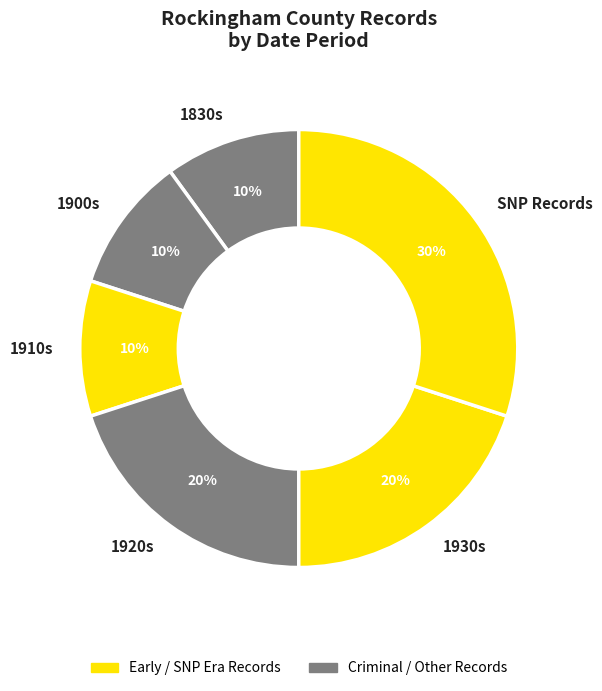

Do 1900s and 1930s together represent more than half of the pie?

No